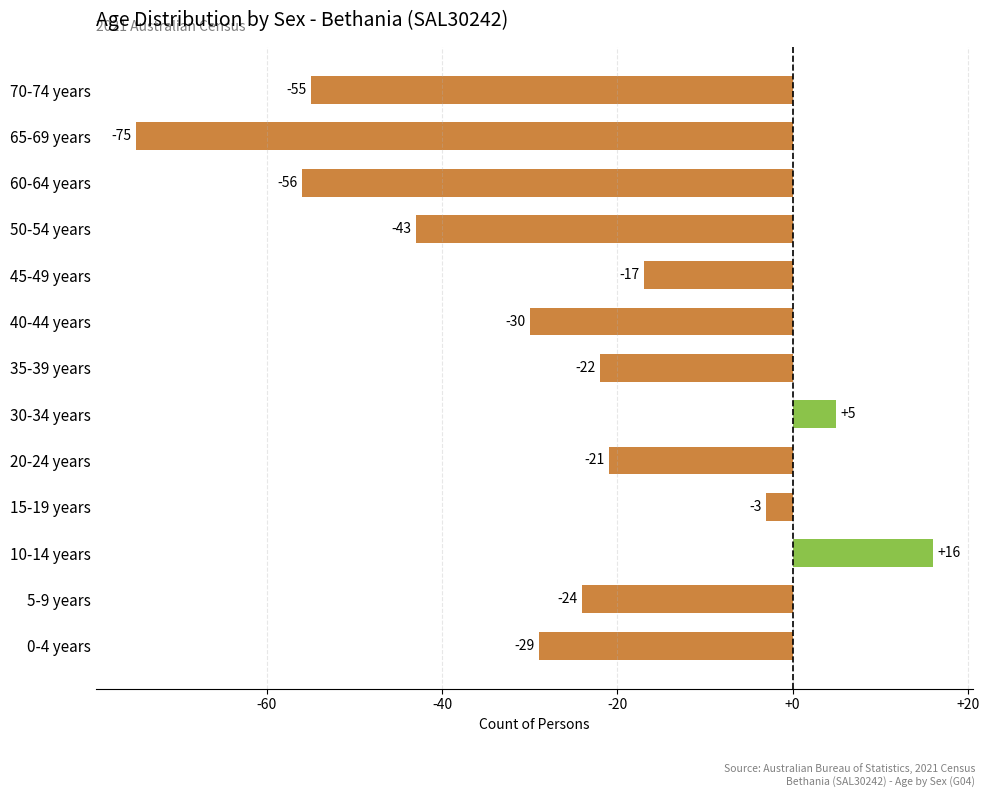

Are the bars horizontal?

Yes